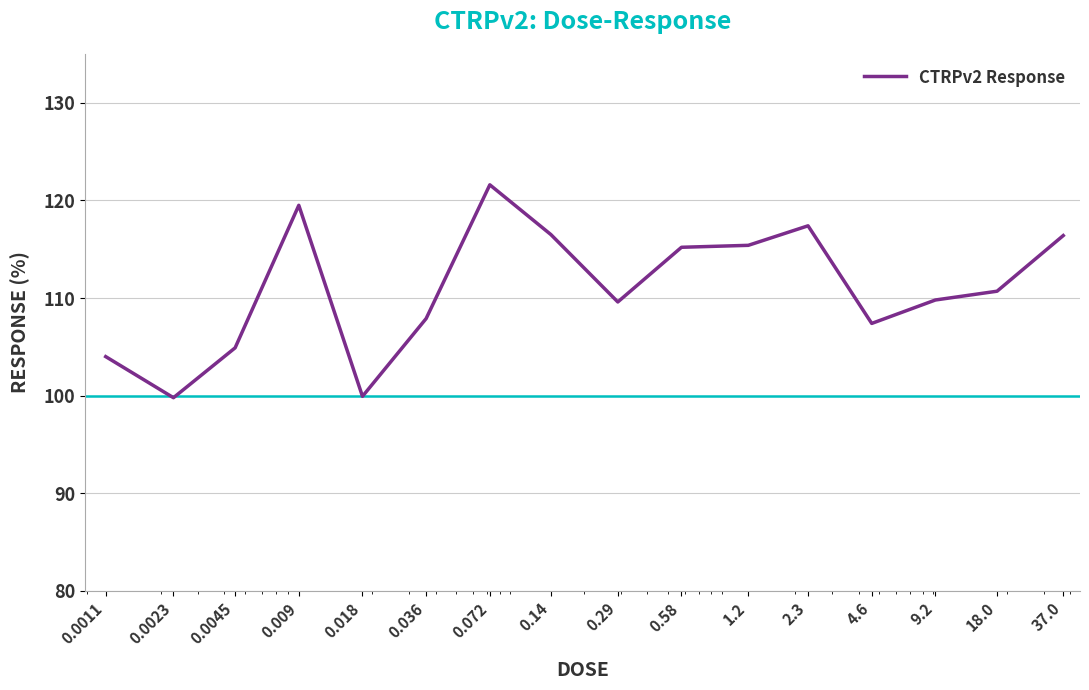

What is the minimum value shown in the chart?

99.8